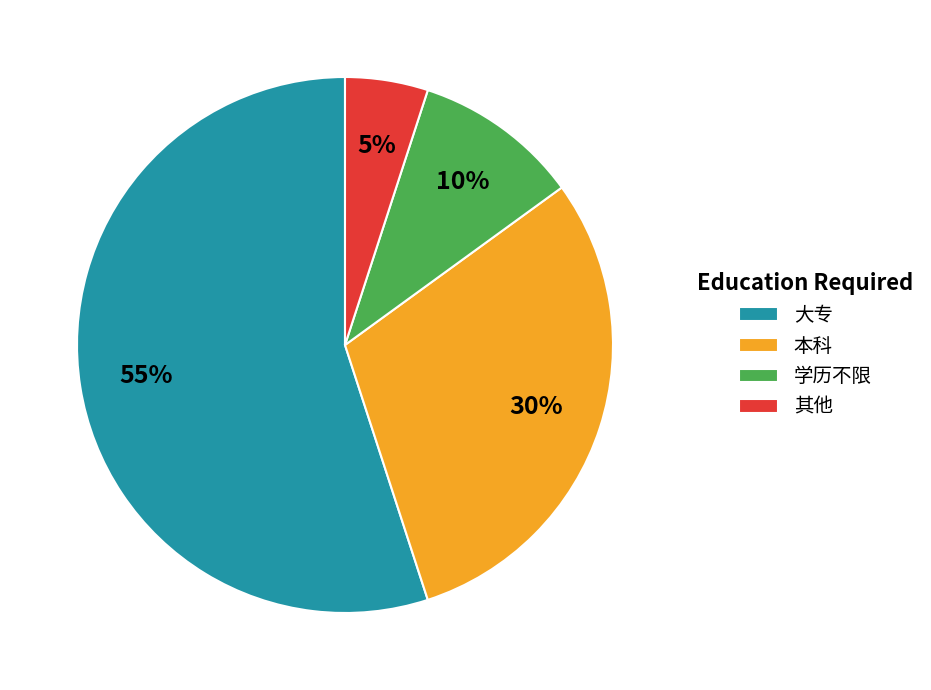

Count the number of slices in the pie.

4